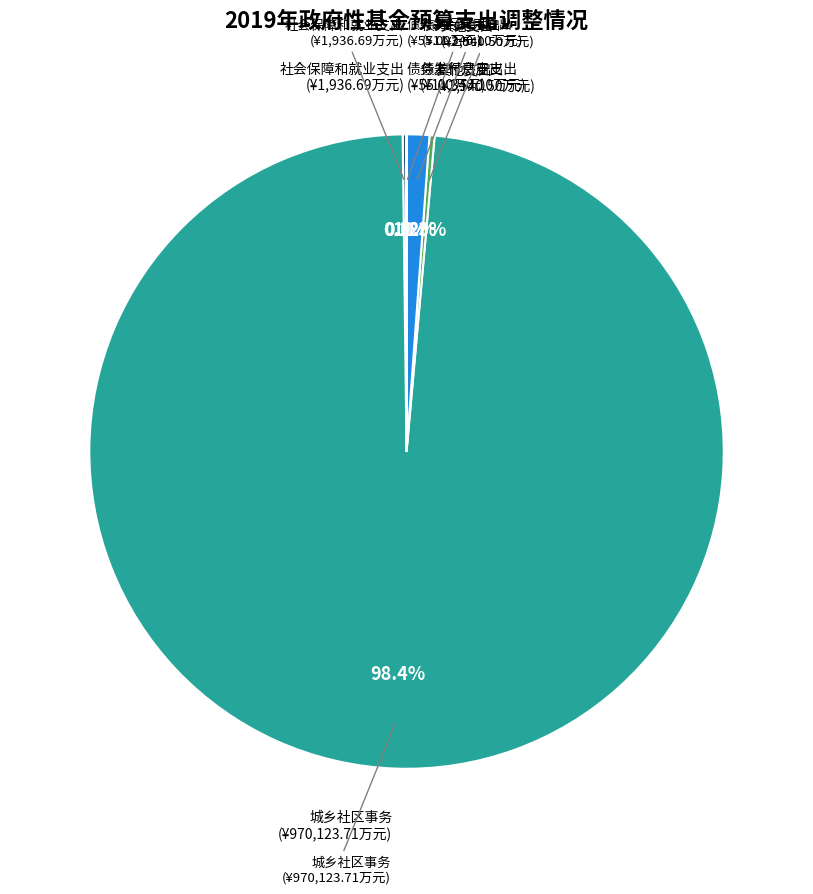

What is the largest slice in the pie chart?

城乡社区事务